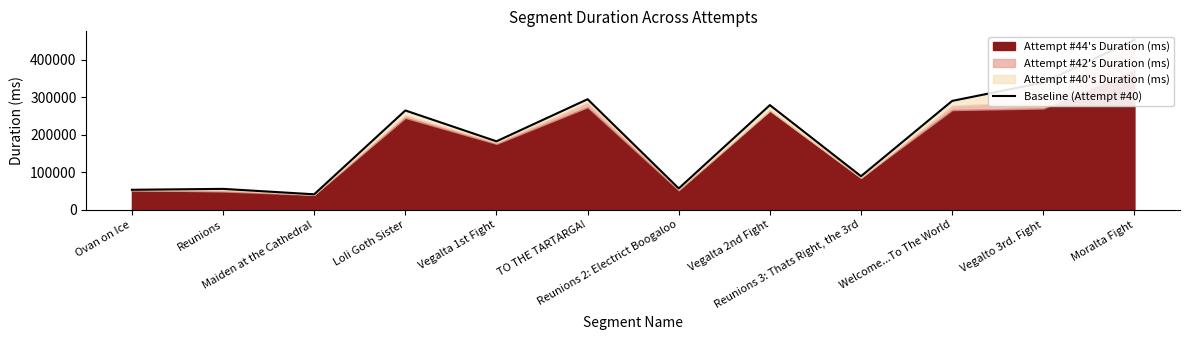

Rank the categories by value from lowest to highest.

Maiden at the Cathedral, Ovan on Ice, Reunions, Reunions 2: Electrict Boogaloo, Reunions 3: Thats Right, the 3rd, Vegalta 1st Fight, Loli Goth Sister, Vegalta 2nd Fight, Welcome...To The World, TO THE TARTARGA!, Vegalto 3rd. Fight, Moralta Fight